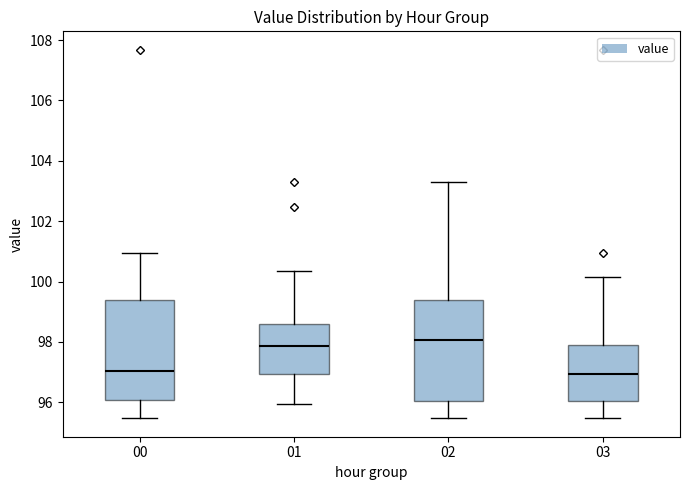

Reading left to right, transcribe this box plot: for each box, give where its median line is, the range the box spans, and where its two whiskers end, as read against the y-axis. The values are not printed on the chart, so give them approximately, as read against the axis.

00: median 97.0, box 96.0 to 99.4, whiskers 95.4 to 101.0
01: median 97.8, box 97.0 to 98.6, whiskers 96.0 to 100.4
02: median 98.0, box 96.0 to 99.4, whiskers 95.4 to 103.4
03: median 97.0, box 96.0 to 98.0, whiskers 95.4 to 100.2